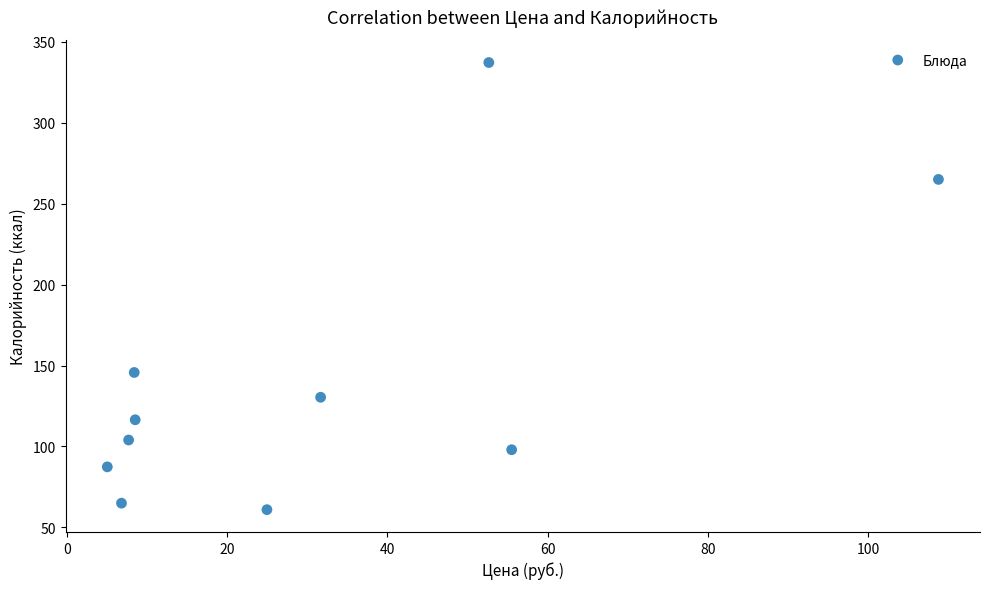

What is the average X value?

31.0